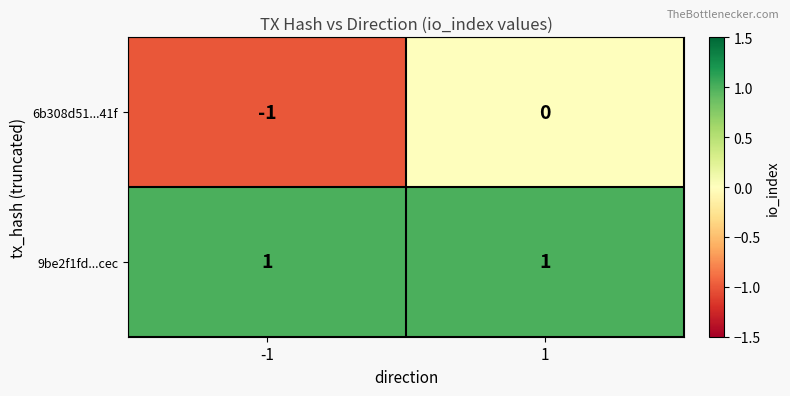

Which series has the widest spread of values?

6b308d51...41f